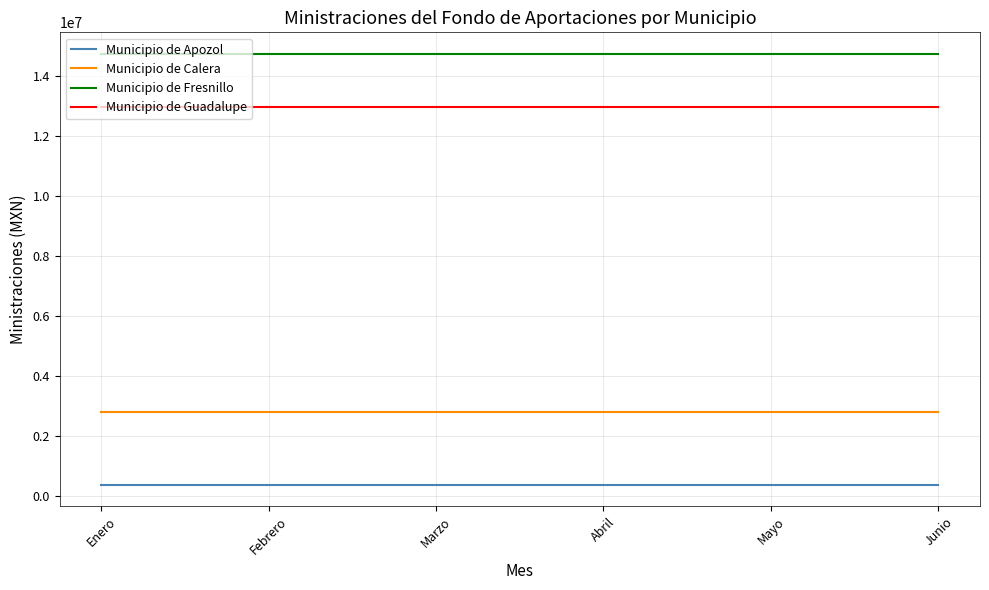

Which series has the largest total across all categories?

Municipio de Fresnillo